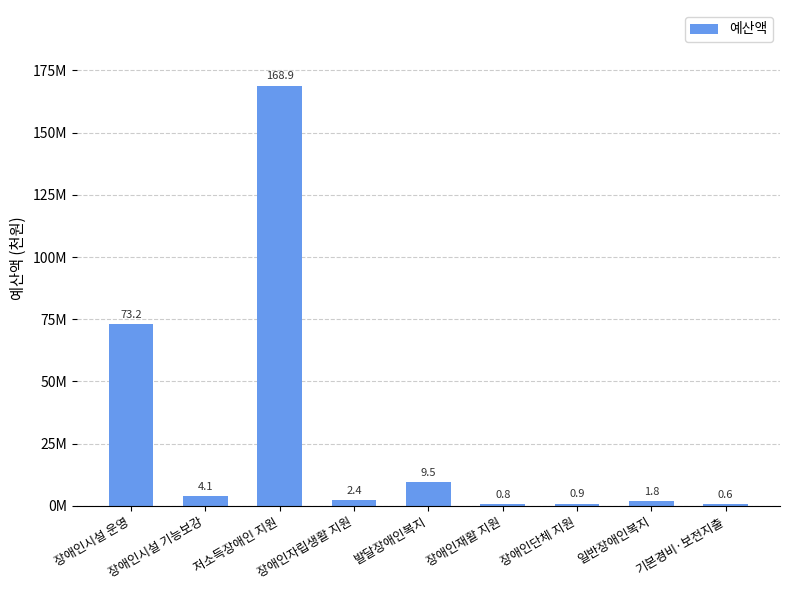

The chart shows a value of 593160 at 기본경비·보전지출. True or false?

True